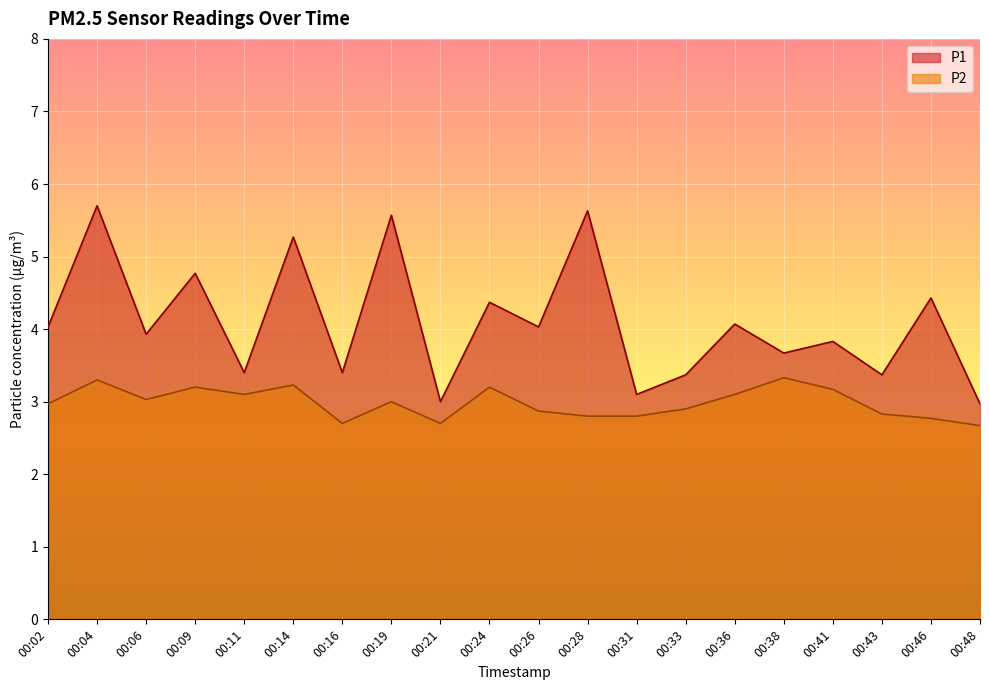

True or false: P1 has a value of 4.1 at 00:21.

False